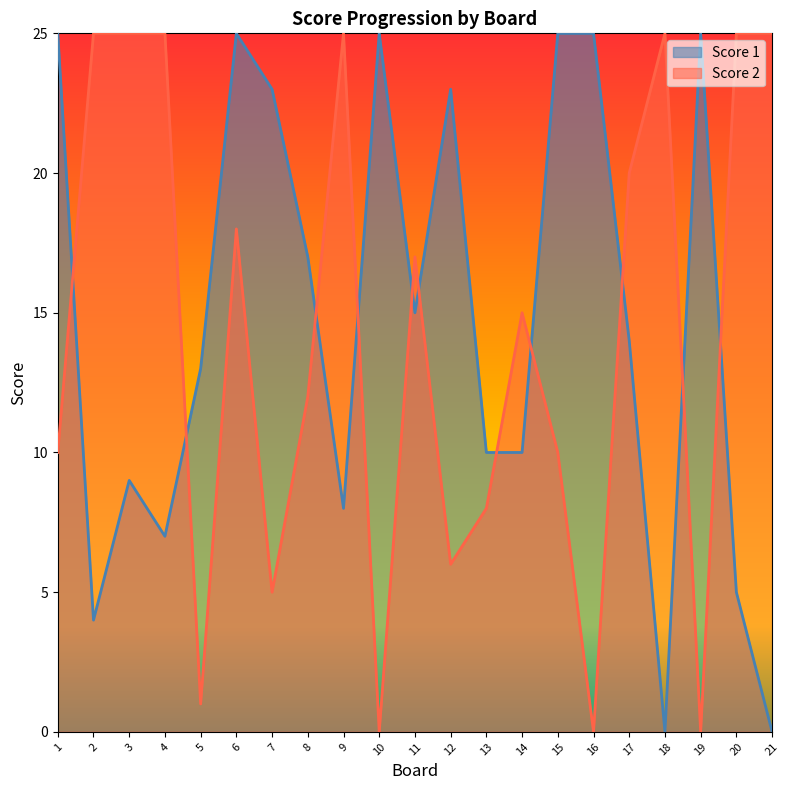

At which category is the sum across all series the highest?

6